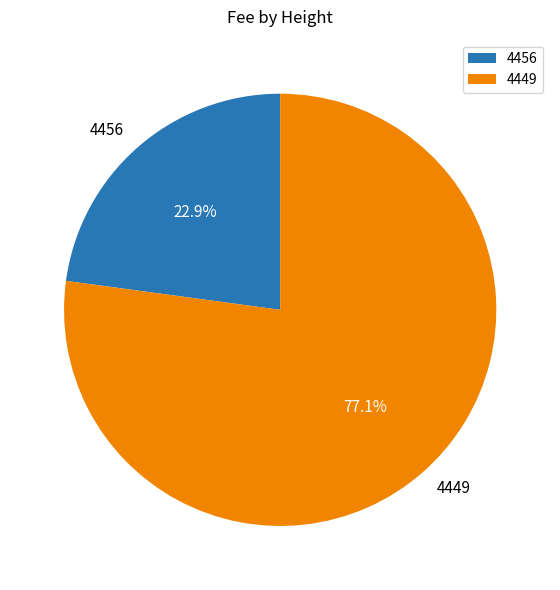

To the nearest percent, what is the difference between the 4449 and 4456 slice percentages?

54%